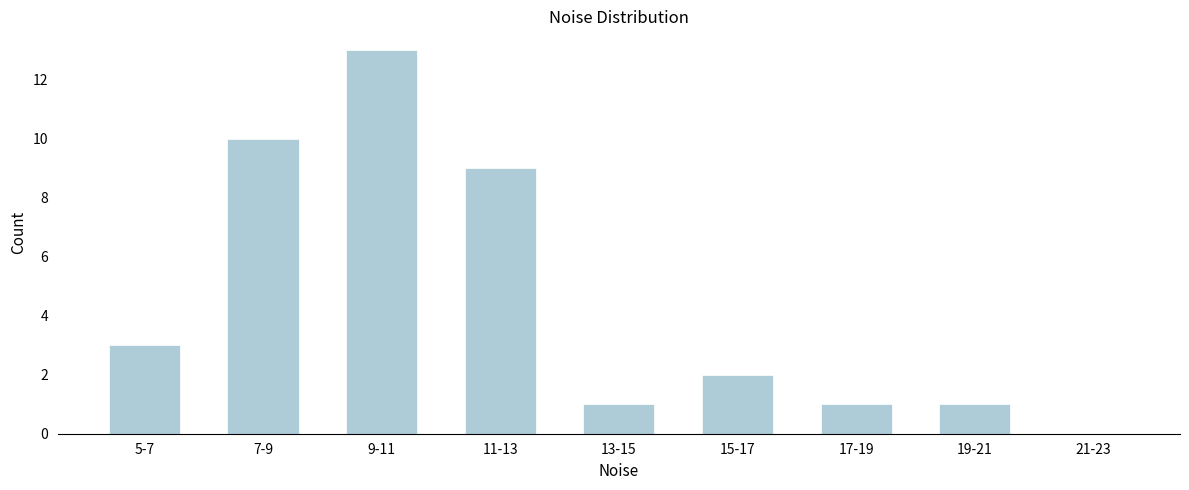

Reading left to right, extract all data points from this chart.

5-7=3	7-9=10	9-11=13	11-13=9	13-15=1	15-17=2	17-19=1	19-21=1	21-23=0